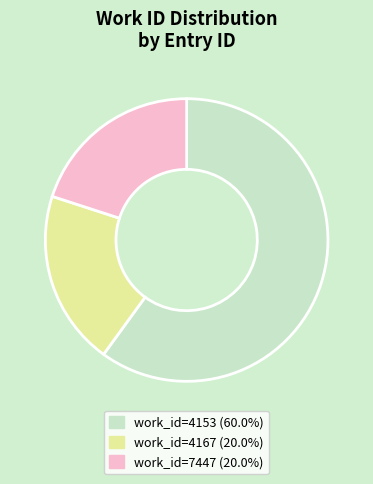

What is the ratio of the value at work_id=4153 (60.0%) to the value at work_id=7447 (20.0%)?

3.0